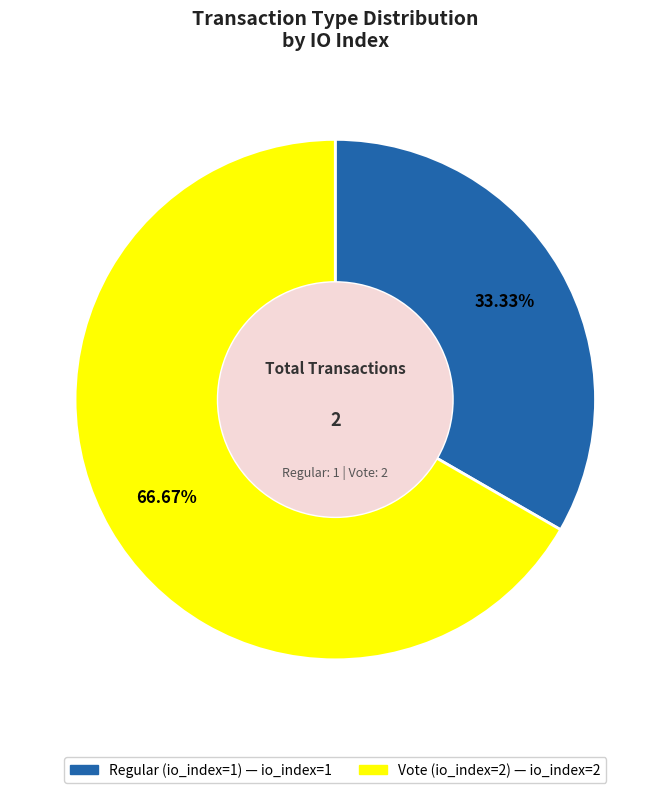

Is it true that Regular (io_index=1) is 33% of the pie?

True